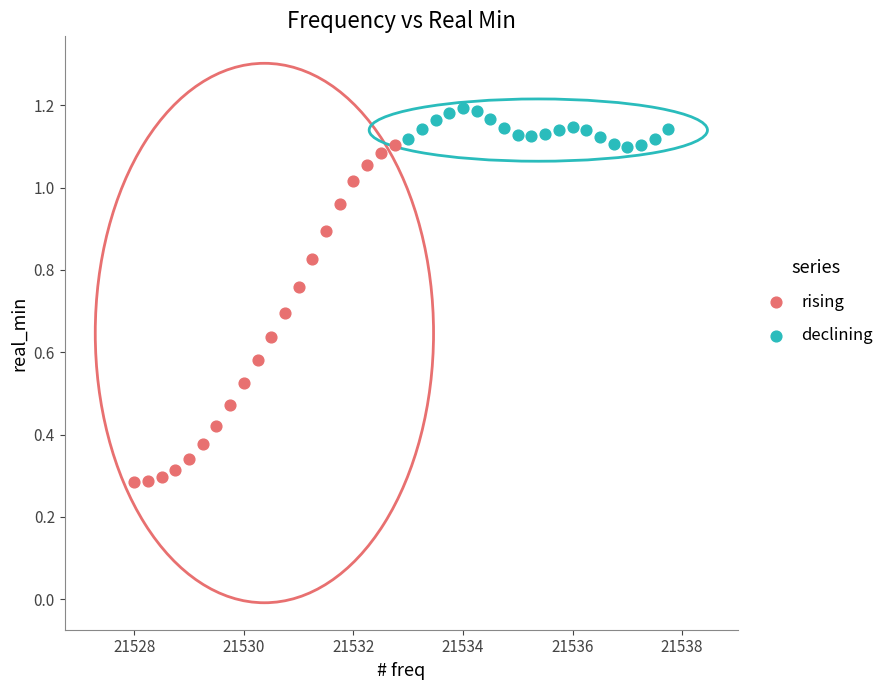

Which series contains the highest Y value?

declining